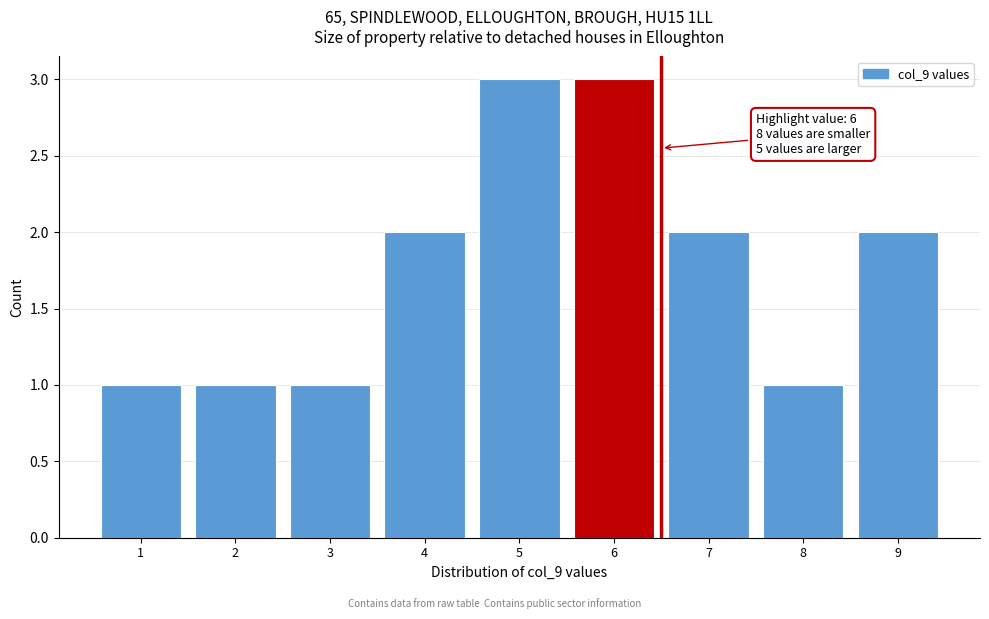

Reading left to right, what are all the values shown in this chart?

1	1	1	2	3	3	2	1	2